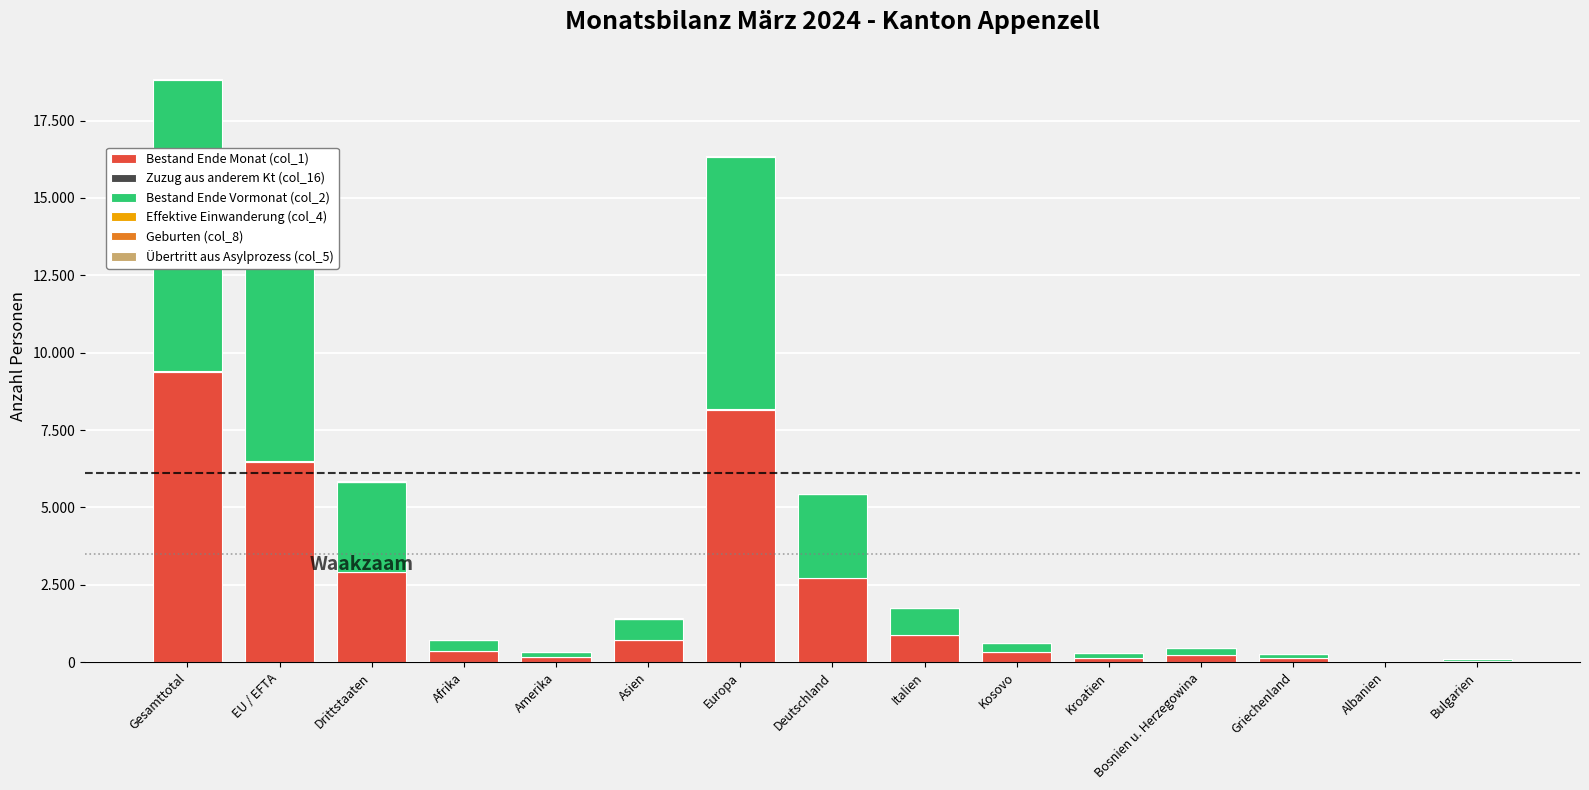

What is the difference between the second highest and second lowest values in the Übertritt aus Asylprozess (col_5) series?

6